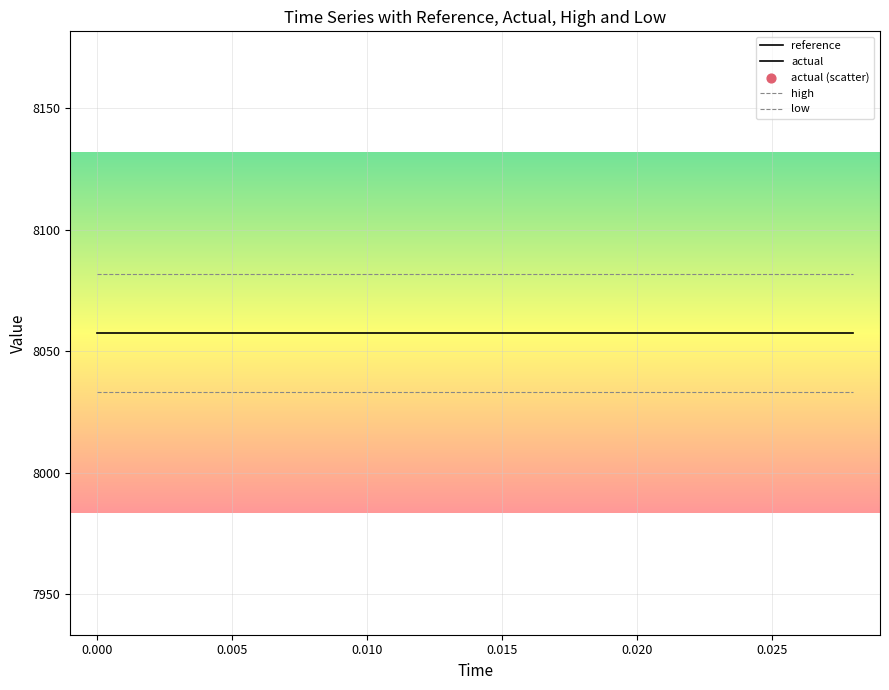

What is the total value across all series at 0.010?

39023.5